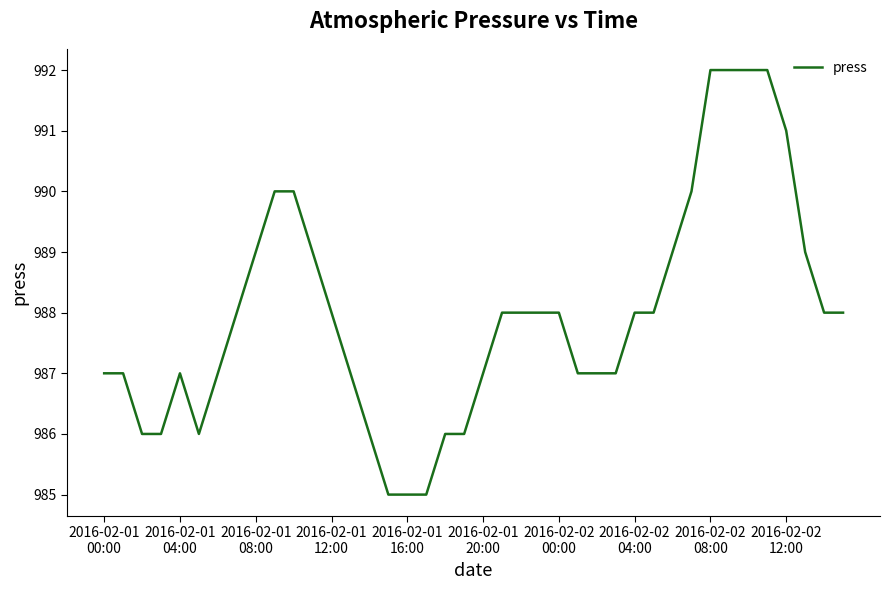

What is the average value?

988